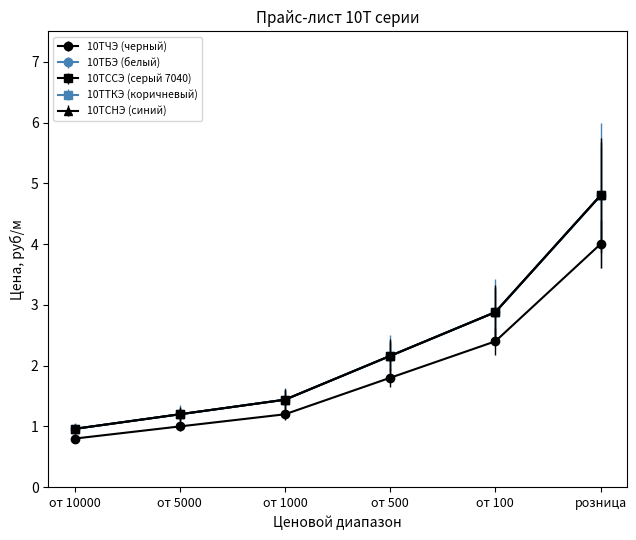

Is this an area chart (filled region under the line)?

No